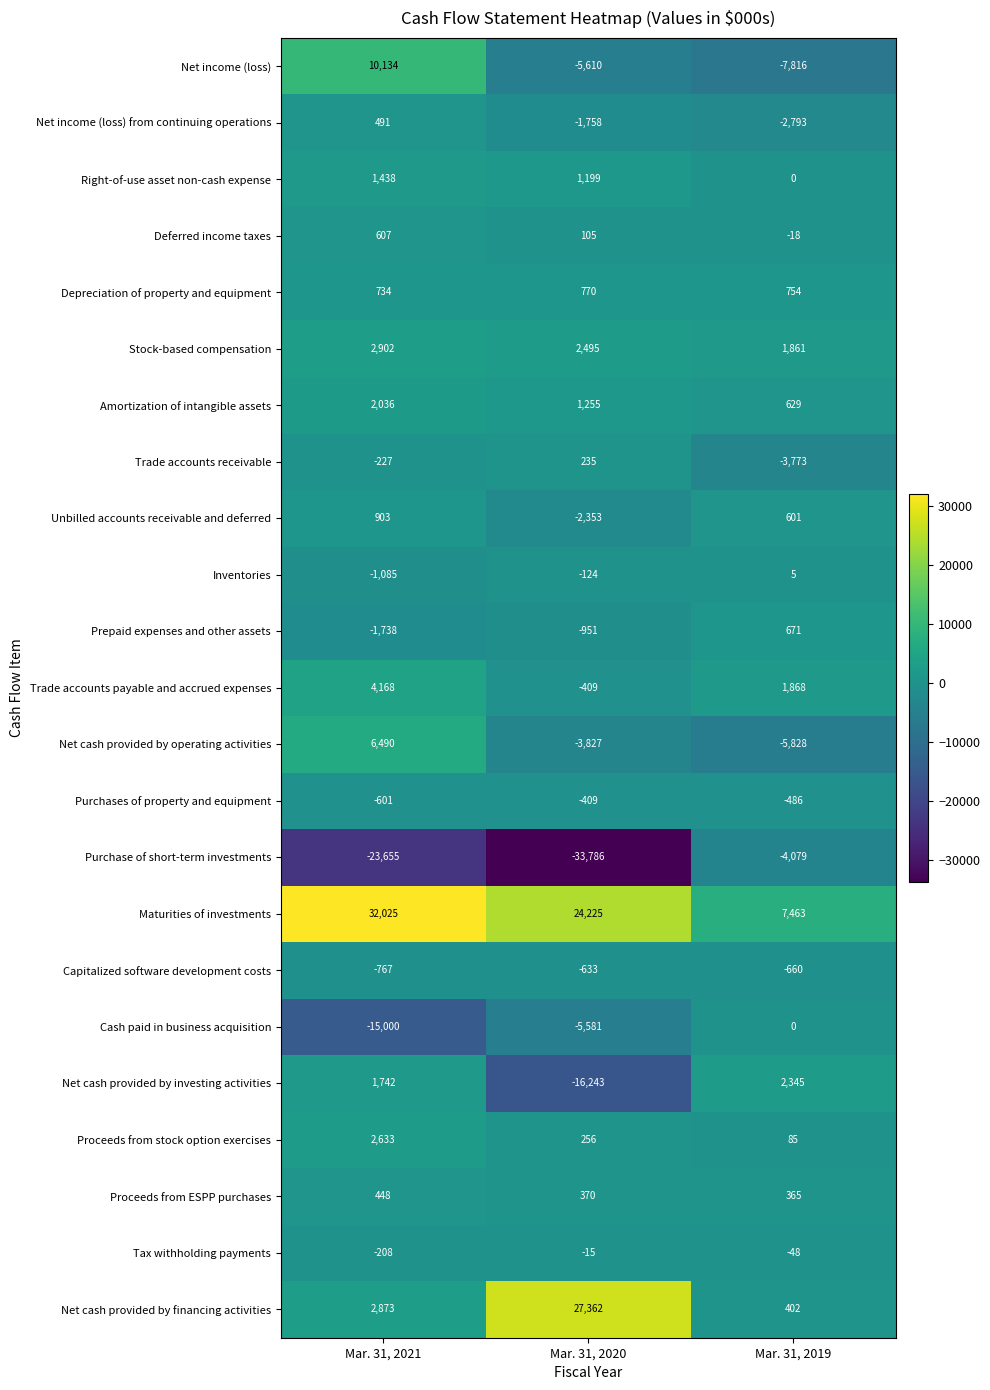

What is the spread (max minus min) of values at Mar. 31, 2021?

55680